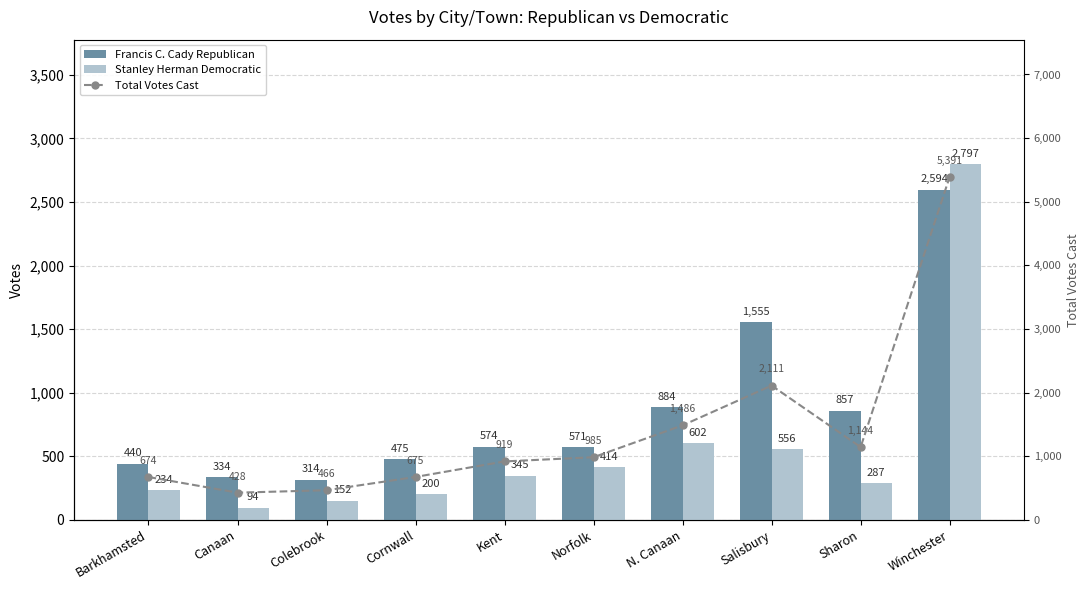

At Sharon, list the series in order from largest to smallest.

Total Votes Cast, Francis C. Cady Republican, Stanley Herman Democratic